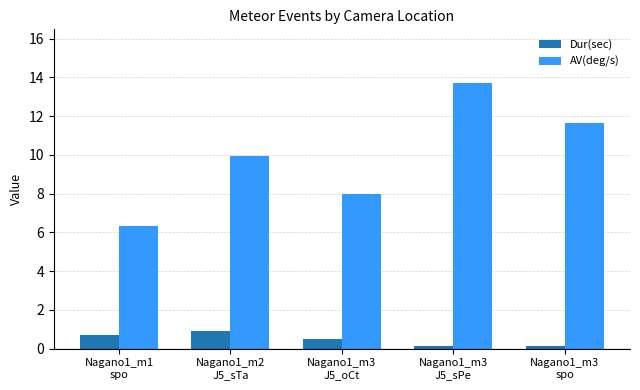

List the series in order of their peak value, lowest first.

Dur(sec), AV(deg/s)